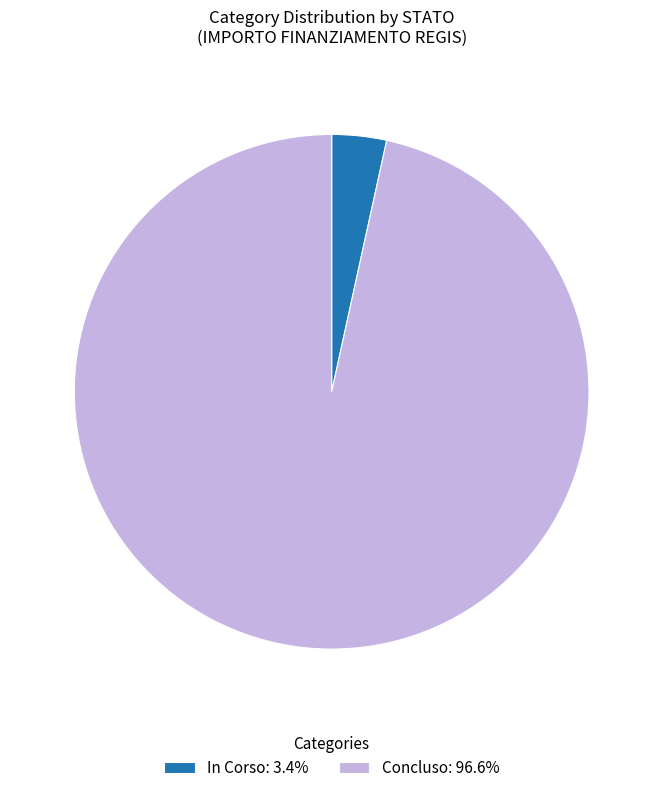

Between In Corso and Concluso, which is larger?

Concluso